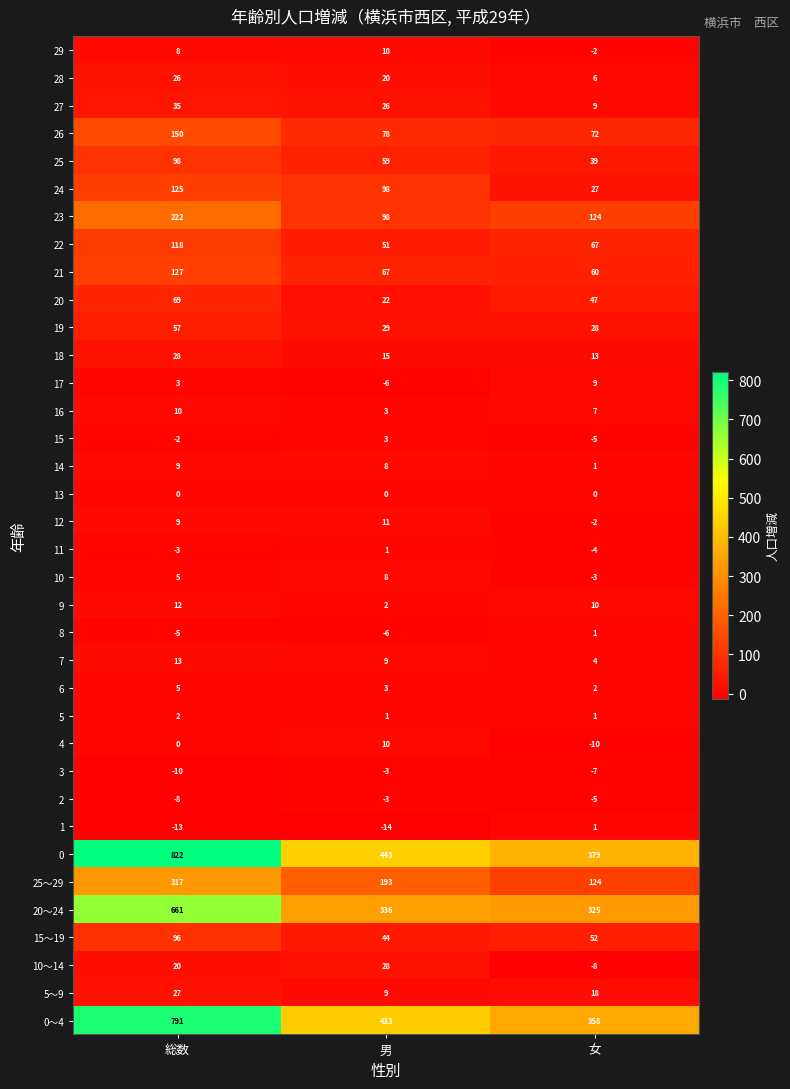

What is the approximate value of 4 at 女, to the nearest 5?

-10